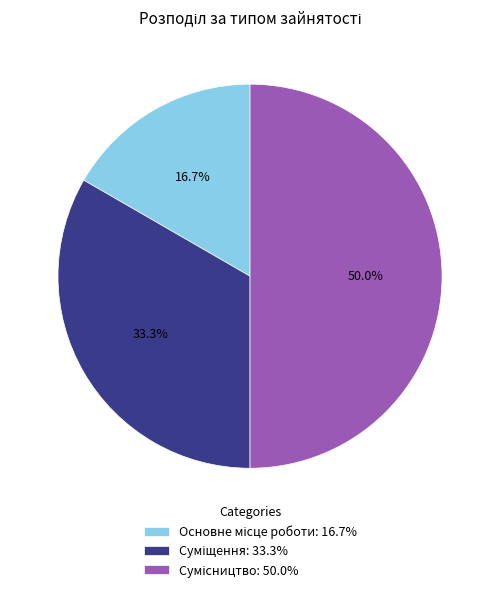

How many segments does this pie chart have?

3